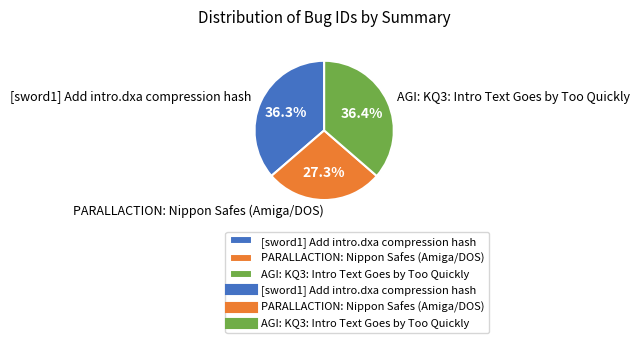

How many slices are in this pie chart?

3